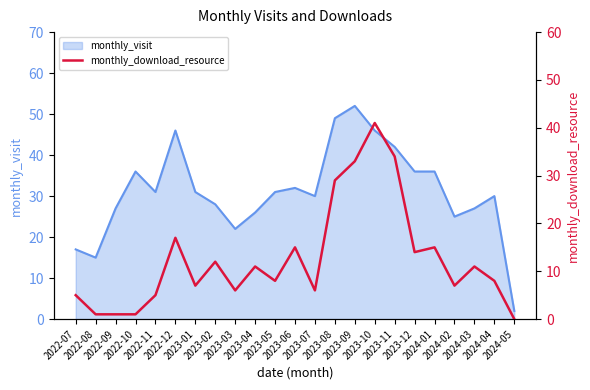

What is the maximum value for monthly_visit?

52